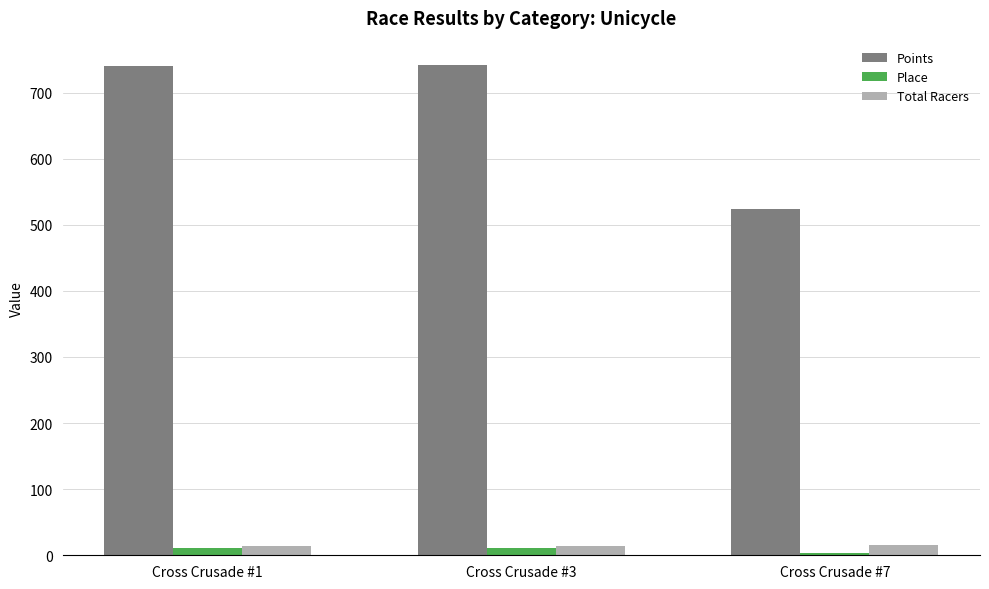

What is the total value across all series at Cross Crusade #7?

543.6